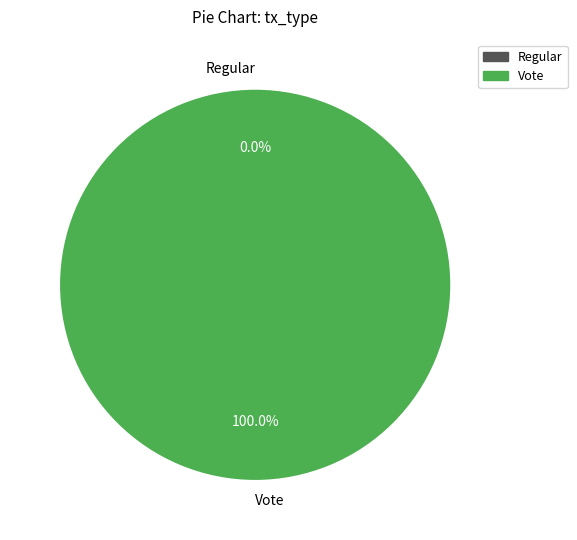

To the nearest percent, what is the difference between the largest and smallest slice percentages?

100%